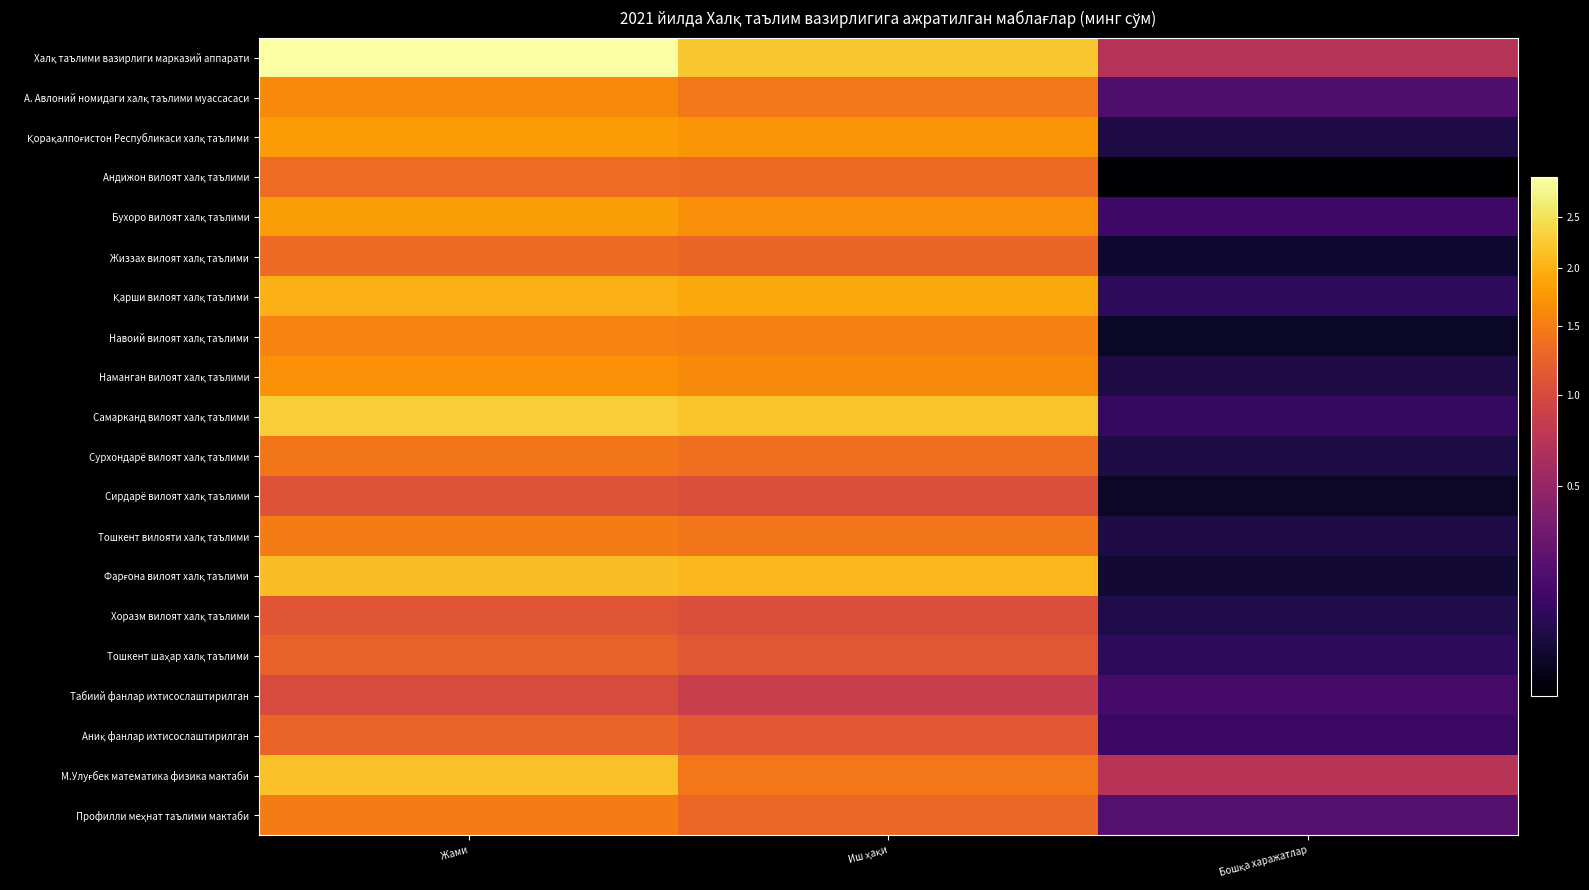

Which label corresponds to the smallest value in the chart?

Бошқа харажатлар